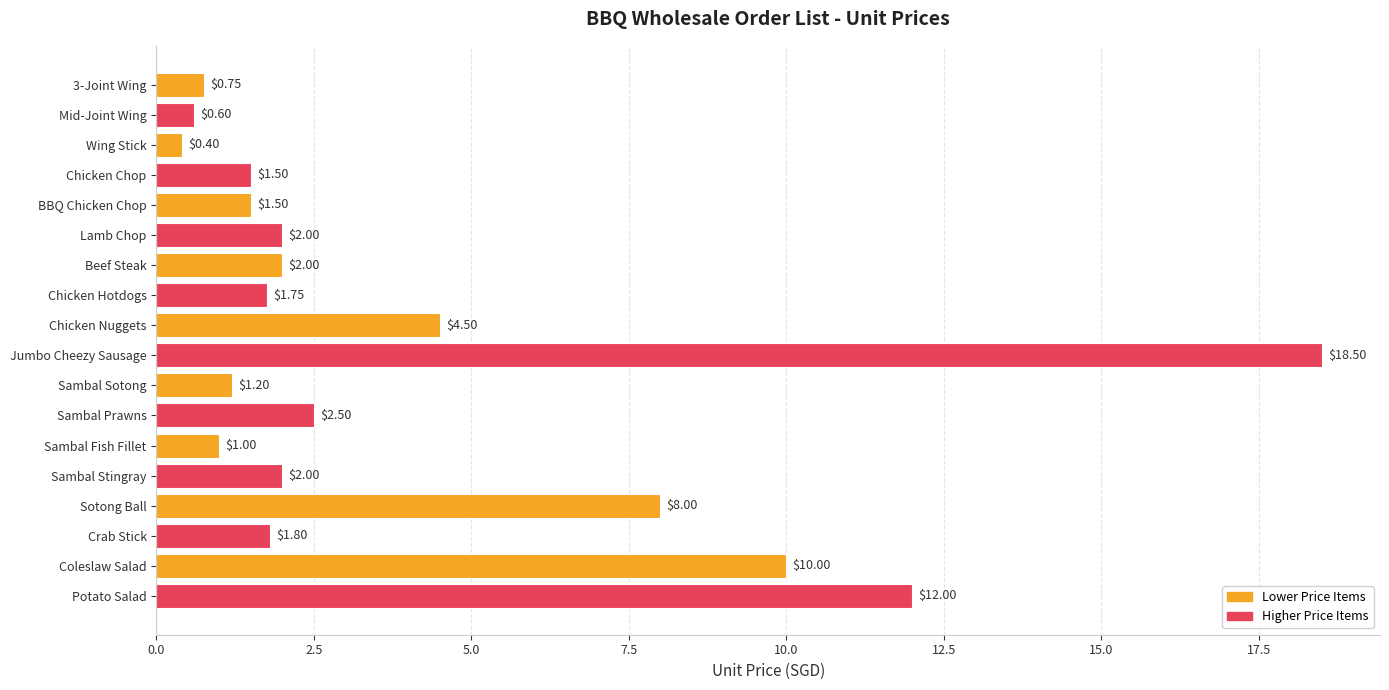

How many data points does each series have?

18